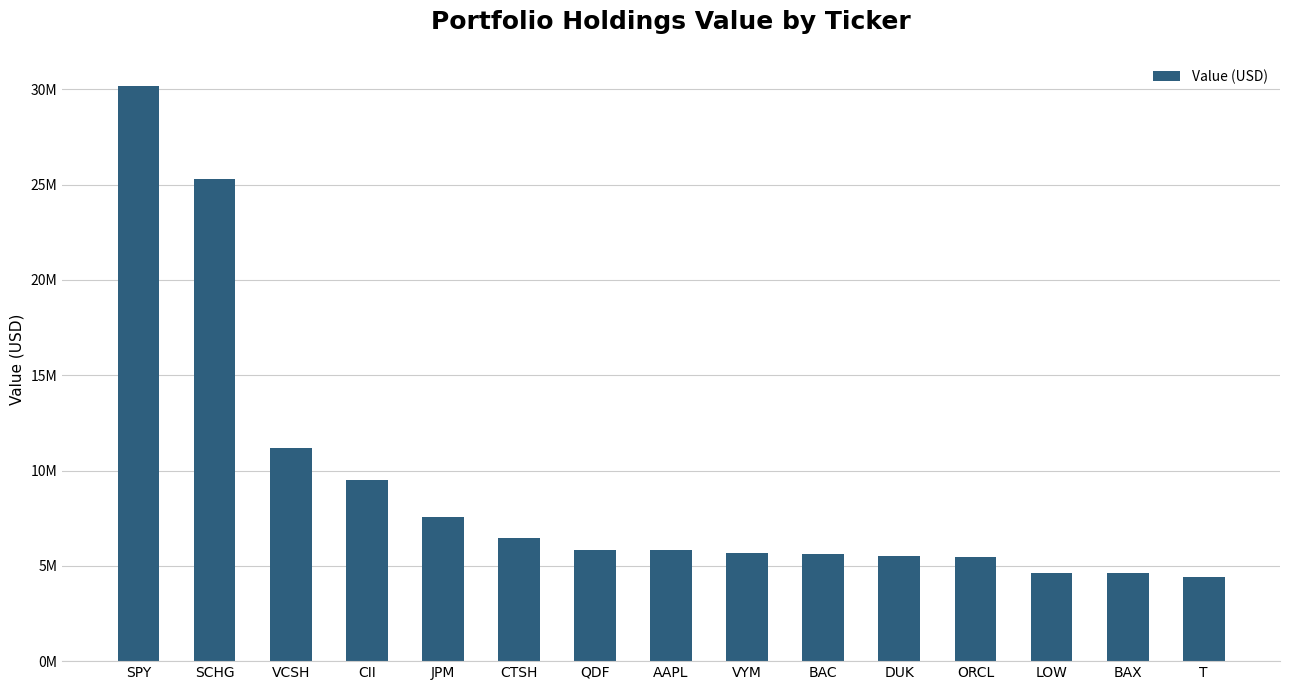

Are the bars horizontal?

No